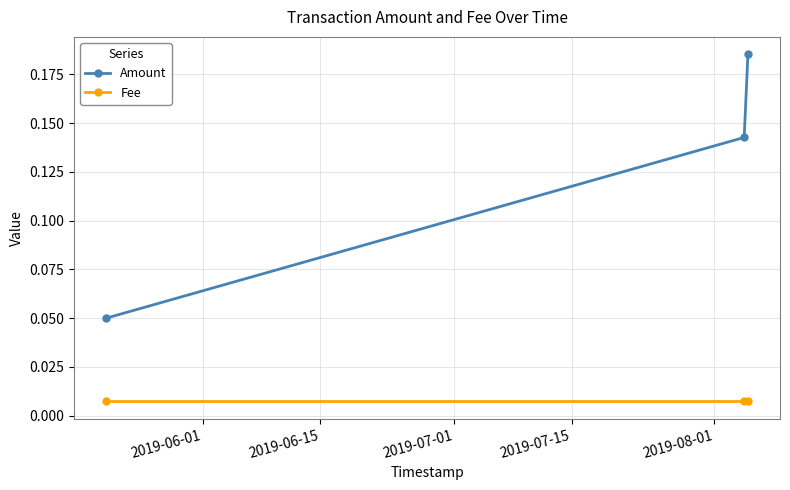

How many lines are shown in the chart?

2